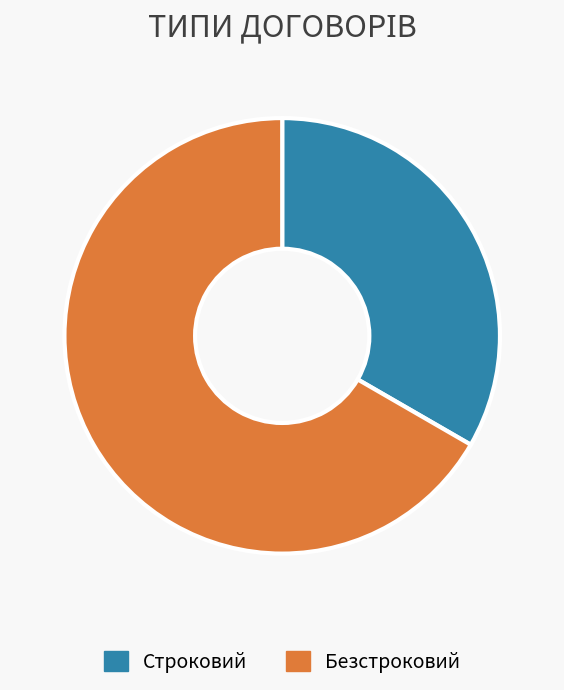

Do Безстроковий and Строковий together represent more than half of the pie?

Yes